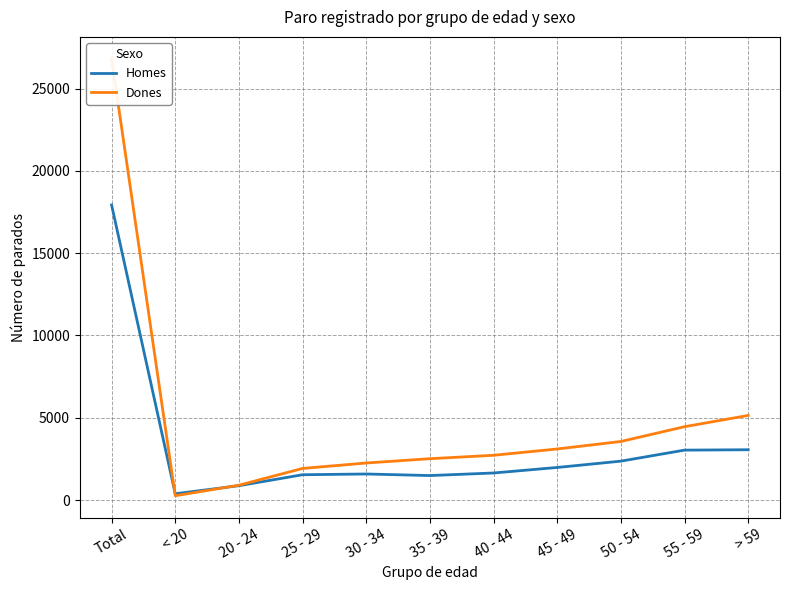

What is the difference between the highest and lowest values at 45 - 49?

1124